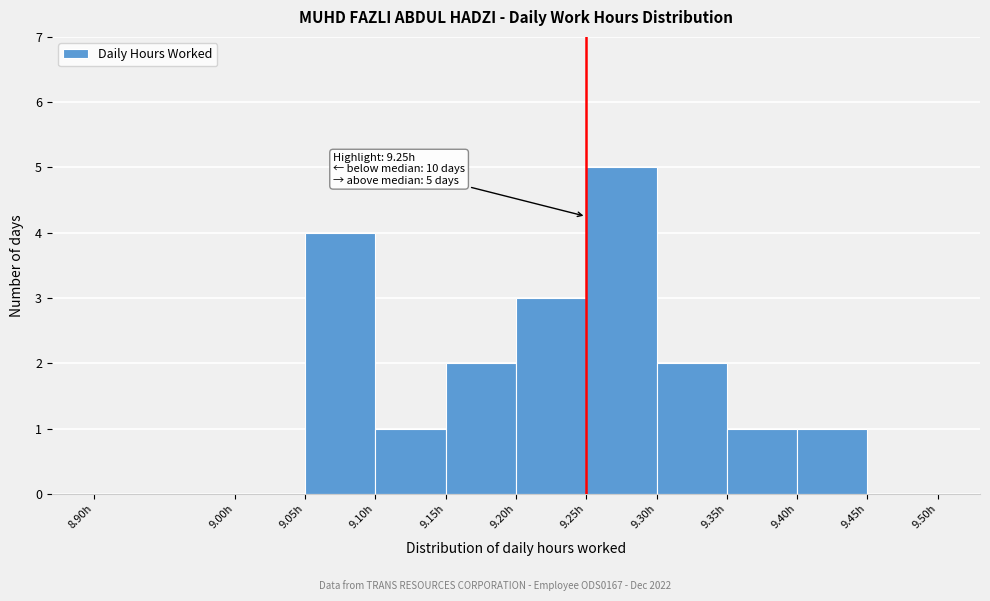

Which range on the x-axis has the tallest bar?

9.25 to 9.30